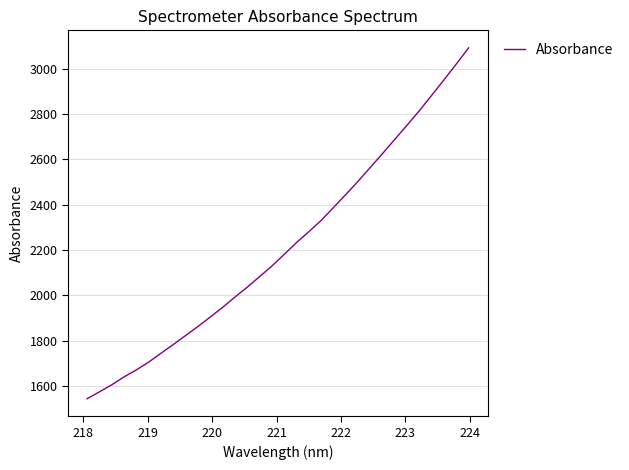

What is the sum of all values?

70787.6